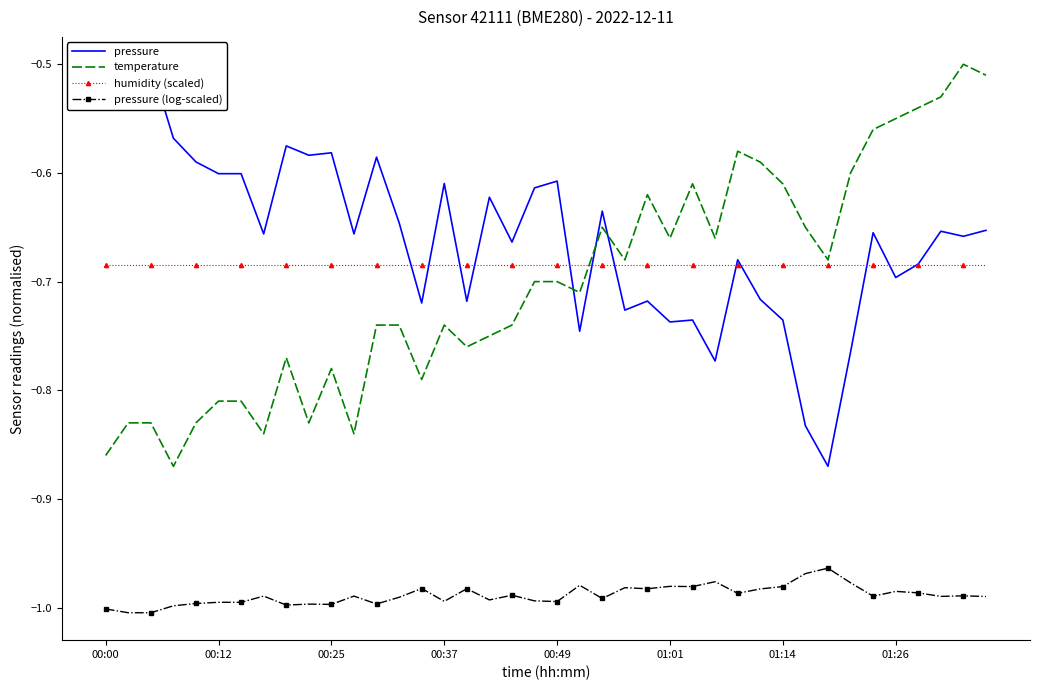

The value of humidity (scaled) at 00:37 is -0.2. True or false?

False